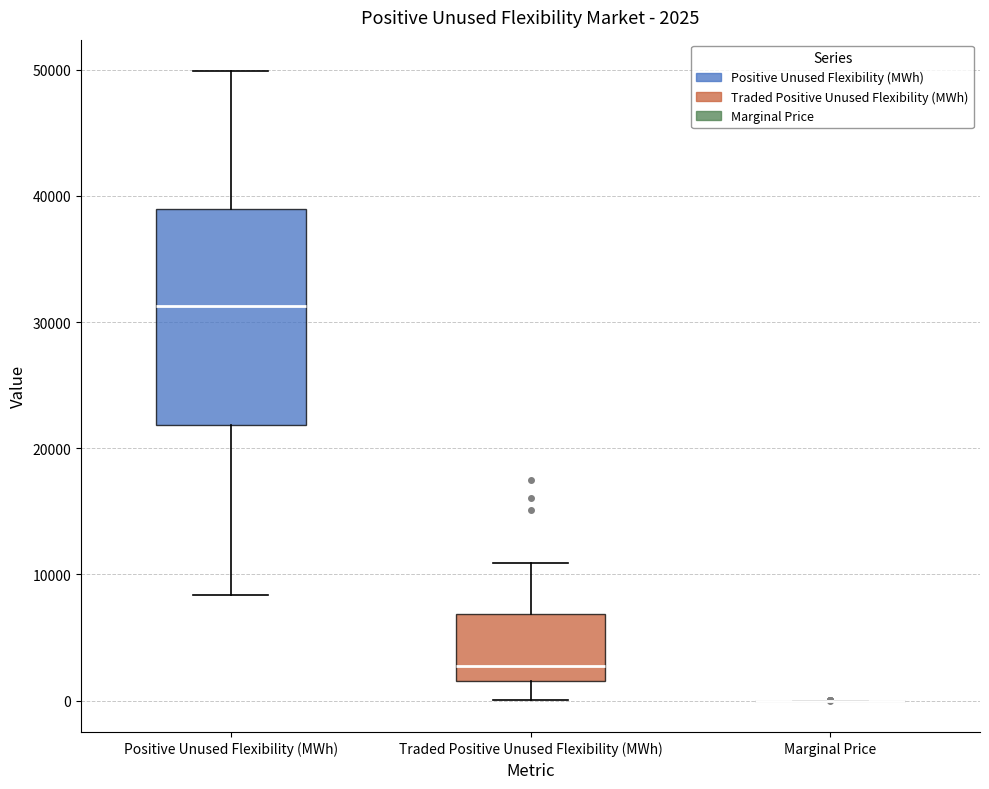

Comparing the boxes themselves (not the whiskers), which one is the tallest?

Positive Unused Flexibility (MWh)